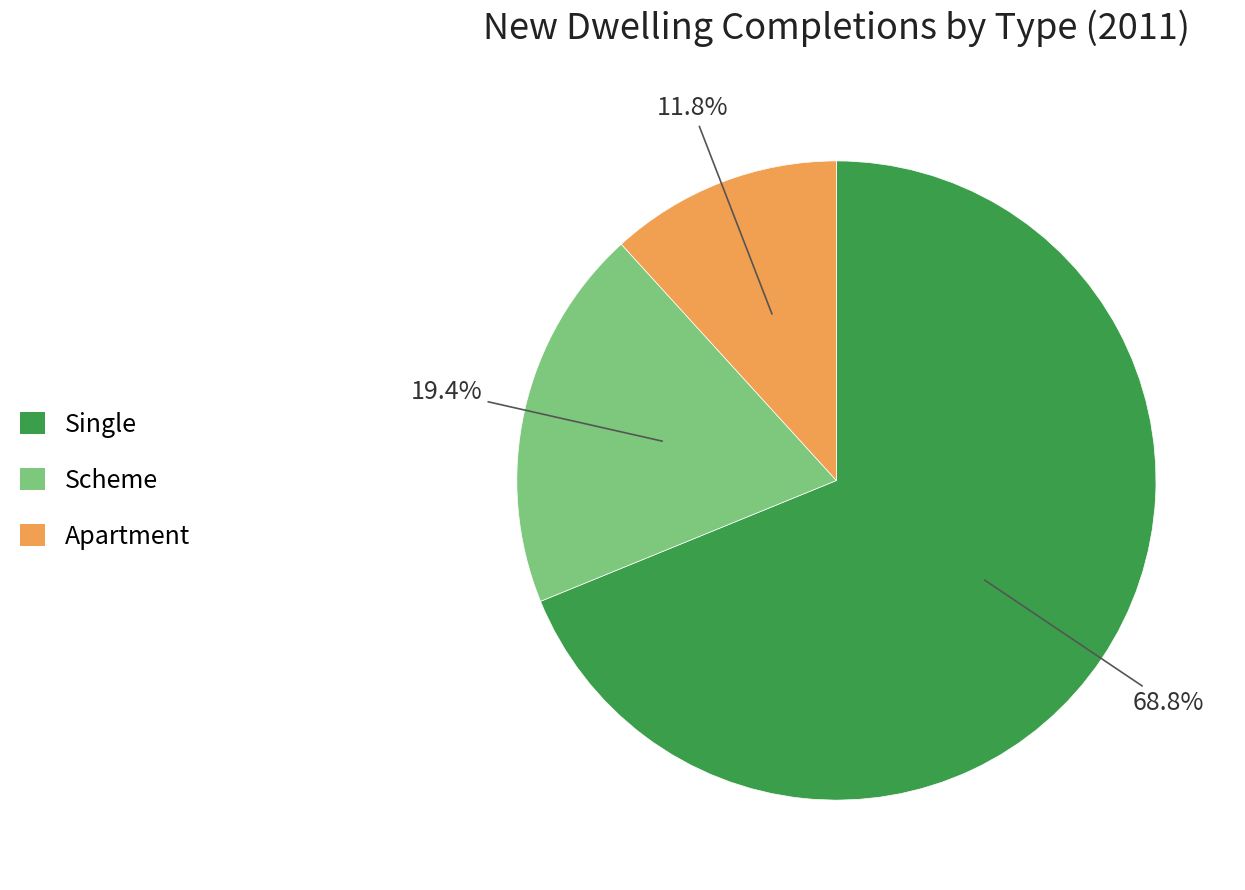

What percentage is NOT represented by Scheme?

80.6%